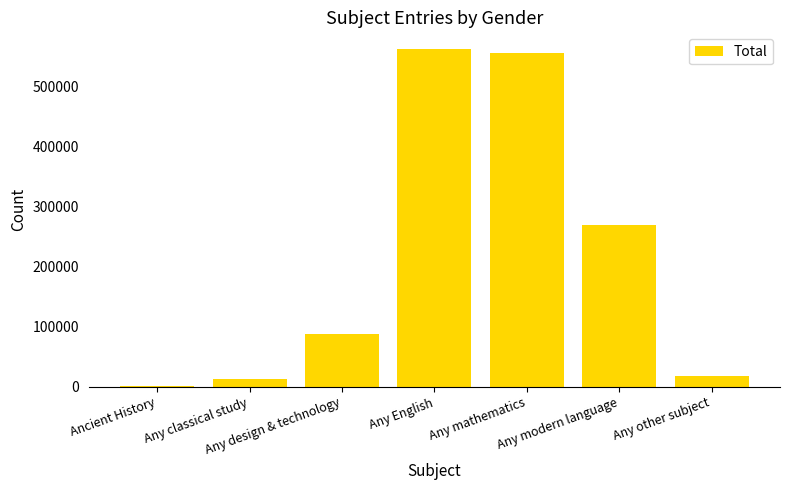

What is the greatest value displayed?

561417